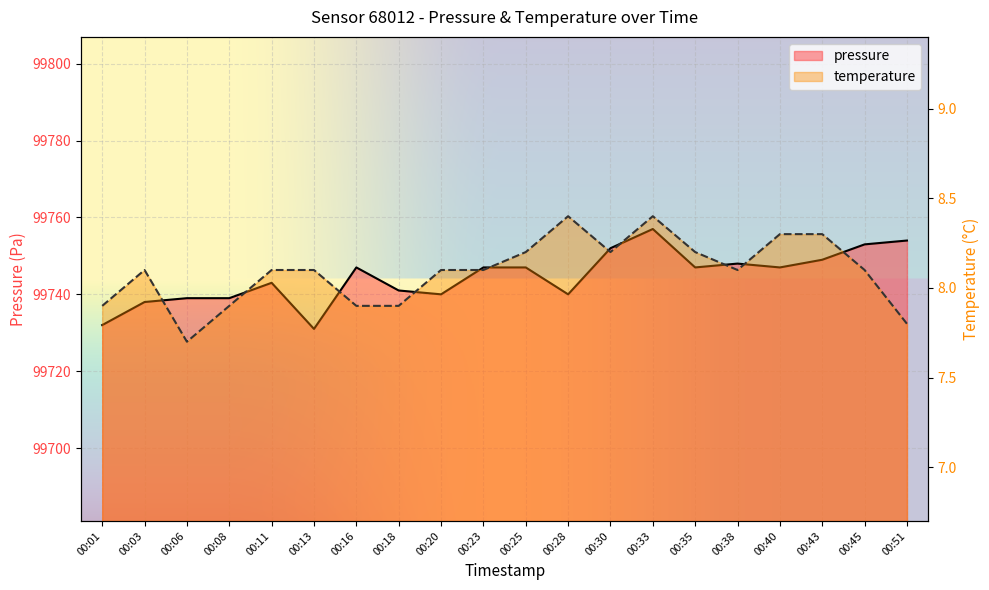

Which series changed the most between 00:30 and 00:40?

pressure